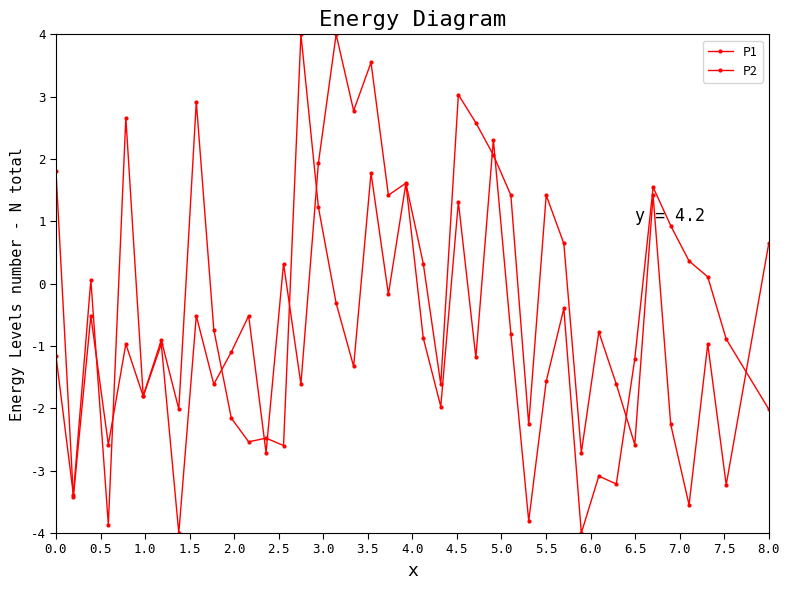

What is the average value of the P2 series?

-0.3